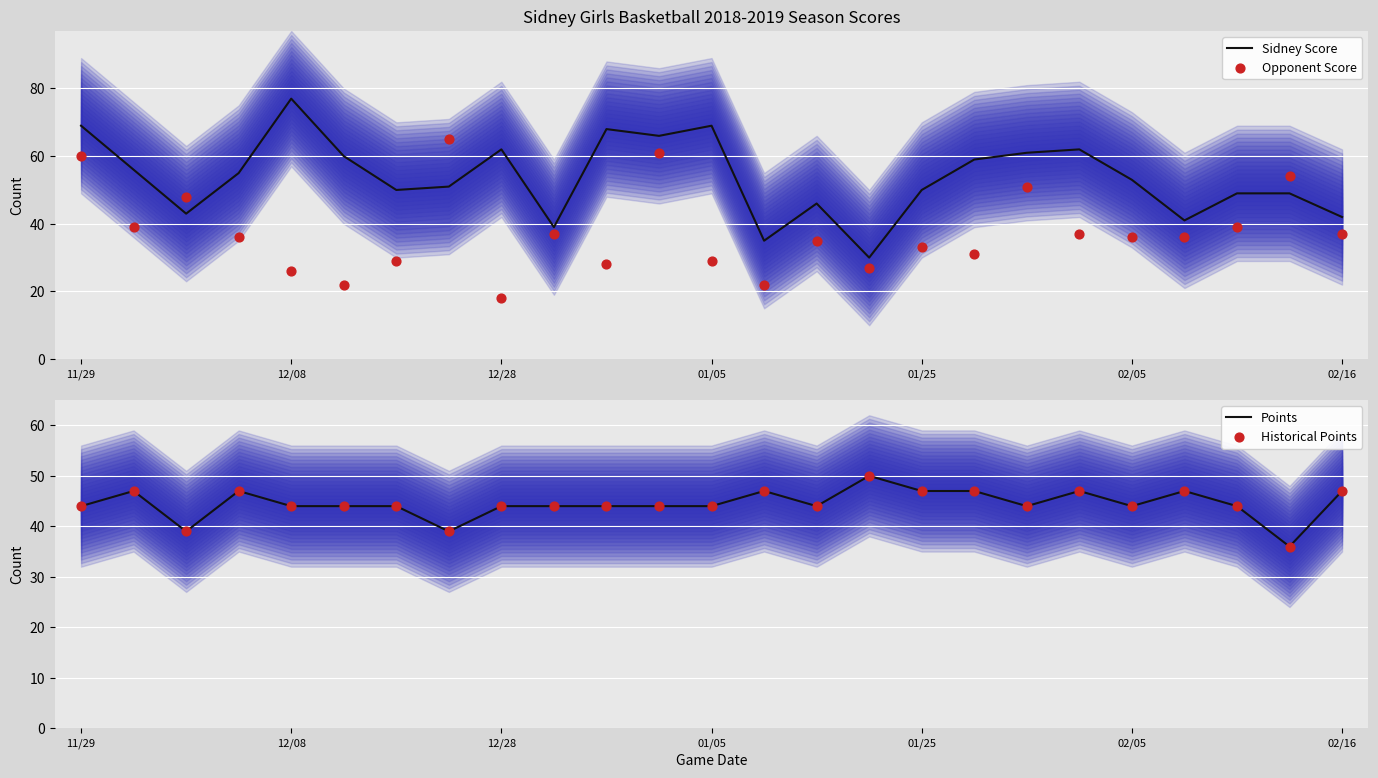

Which series has the largest Y range (max minus min)?

Sidney Score